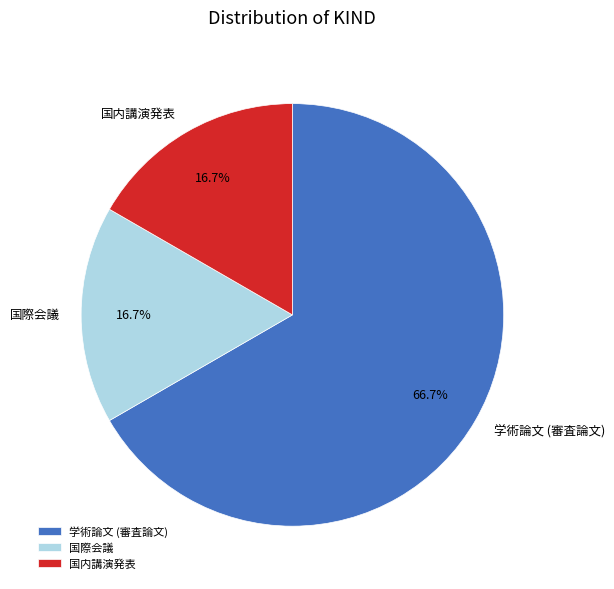

What is the ratio of the value at 国内講演発表 to the value at 国際会議?

1.0